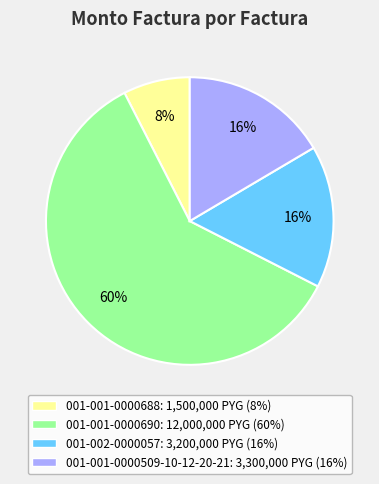

What is the largest slice in the pie chart?

001-001-0000690